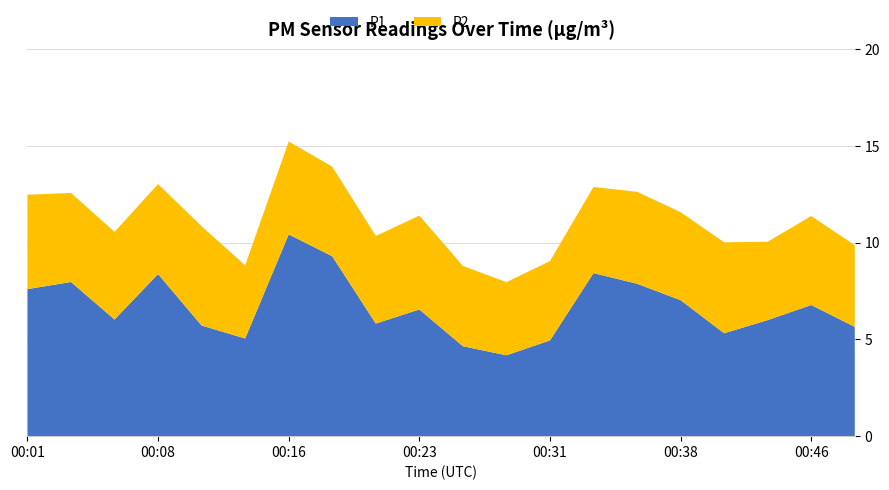

Reading left to right, what are all the values shown in this chart?

P1: 00:01=7.6	00:04=8.0	00:06=6.0	00:08=8.4	00:11=5.7	00:13=5.0	00:16=10.4	00:18=9.3	00:21=5.8	00:23=6.5	00:26=4.7	00:28=4.2	00:31=5.0	00:33=8.4	00:36=7.9	00:38=7.0	00:41=5.3	00:43=6.0	00:46=6.8	00:48=5.7
P2: 00:01=4.9	00:04=4.6	00:06=4.5	00:08=4.7	00:11=5.1	00:13=3.8	00:16=4.8	00:18=4.6	00:21=4.5	00:23=4.8	00:26=4.2	00:28=3.8	00:31=4.1	00:33=4.5	00:36=4.8	00:38=4.5	00:41=4.7	00:43=4.0	00:46=4.6	00:48=4.2